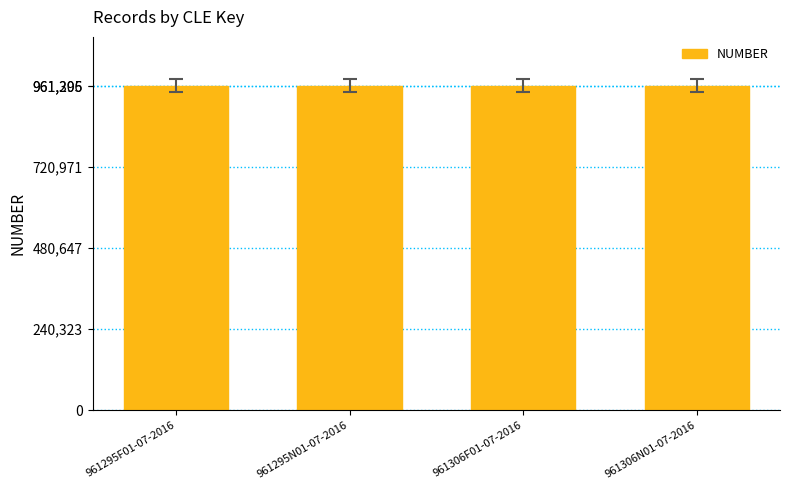

How many data points are less than 961306?

2